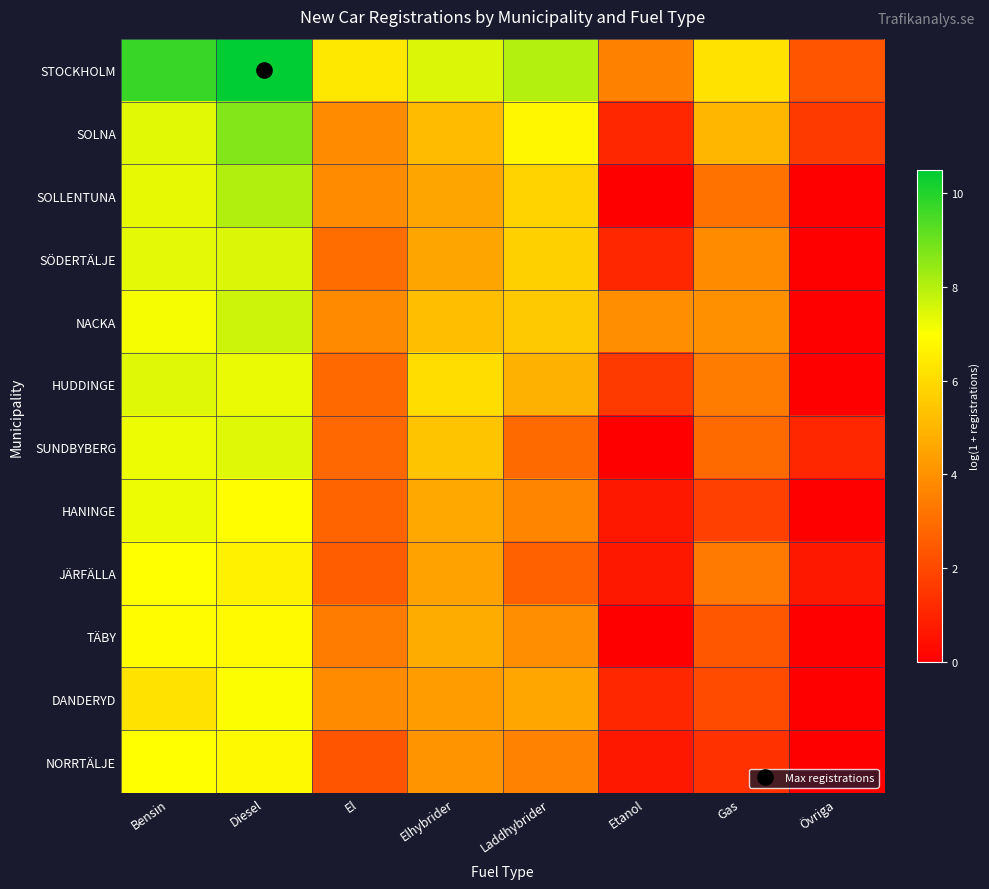

List the series in order of their peak value, highest first.

STOCKHOLM, SOLNA, SOLLENTUNA, NACKA, SÖDERTÄLJE, HUDDINGE, SUNDBYBERG, HANINGE, DANDERYD, NORRTÄLJE, JÄRFÄLLA, TÄBY